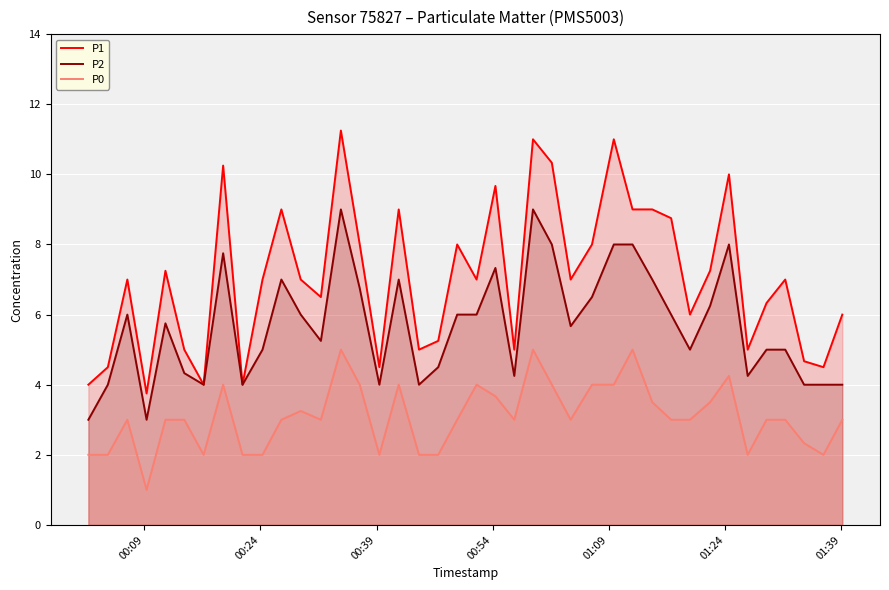

List the series in order of their overall mean, lowest first.

P0, P2, P1